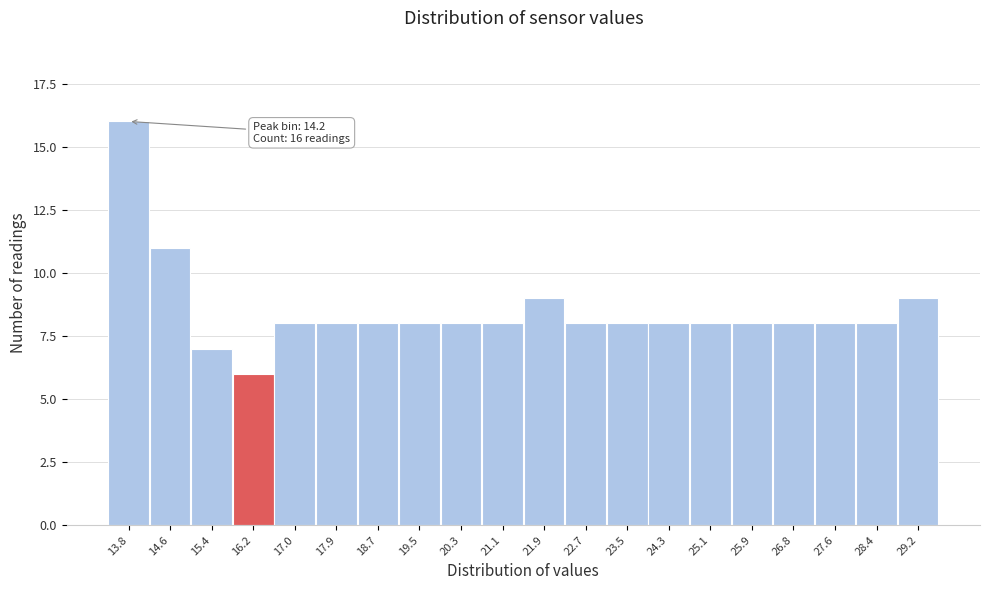

Reading left to right, list all the values displayed in this chart.

16	11	7	6	8	8	8	8	8	8	9	8	8	8	8	8	8	8	8	9